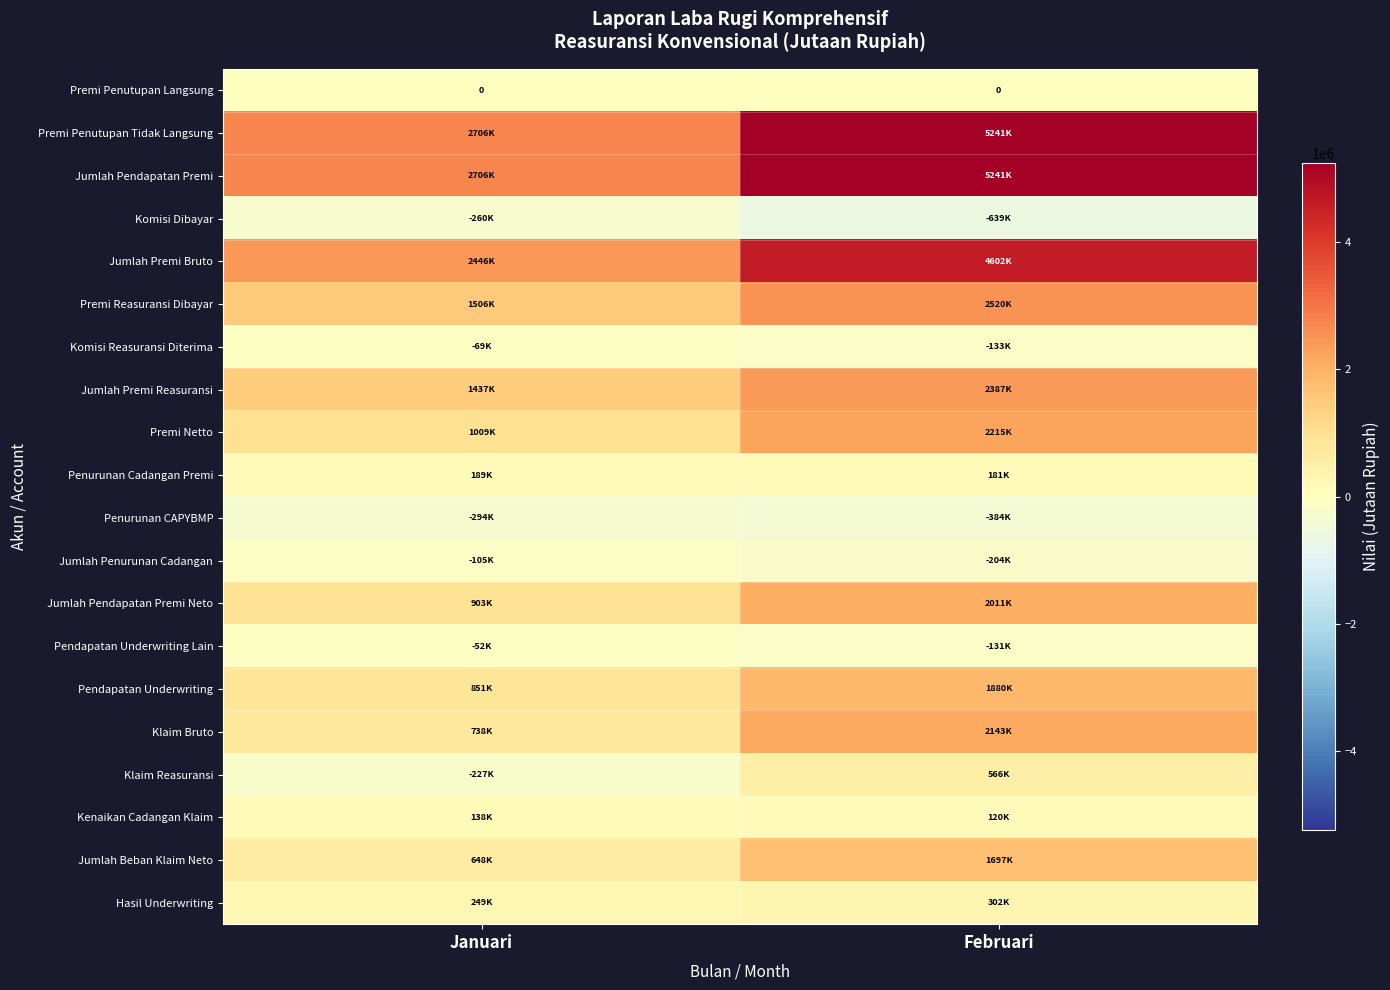

Which series has the largest range (max minus min)?

Premi Penutupan Tidak Langsung